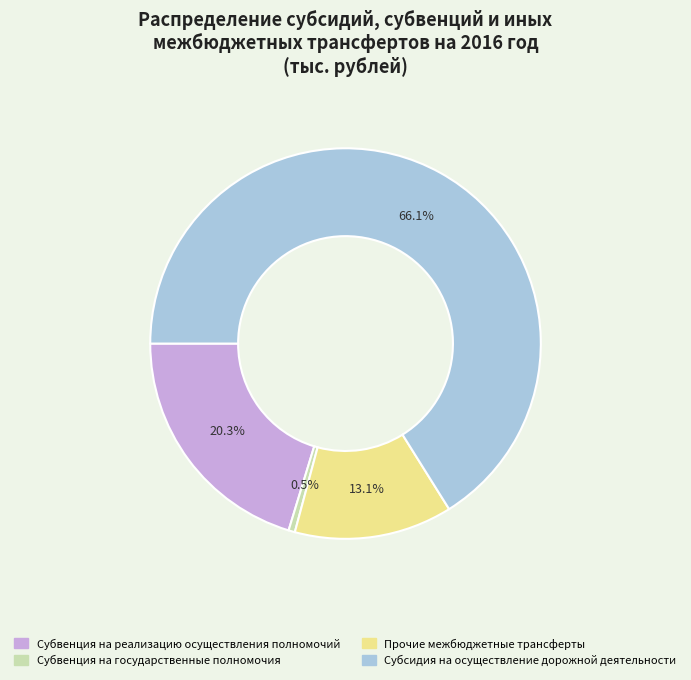

To the nearest percent, what is the difference between the largest and smallest slice percentages?

66%